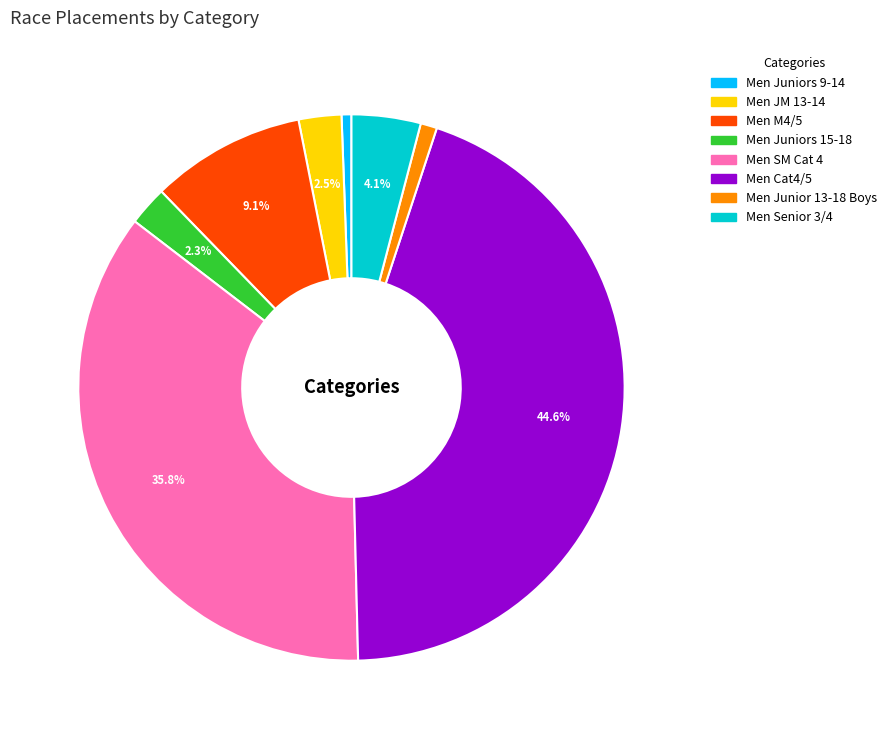

Which has a higher value, Men JM 13-14 or Men Senior 3/4?

Men Senior 3/4